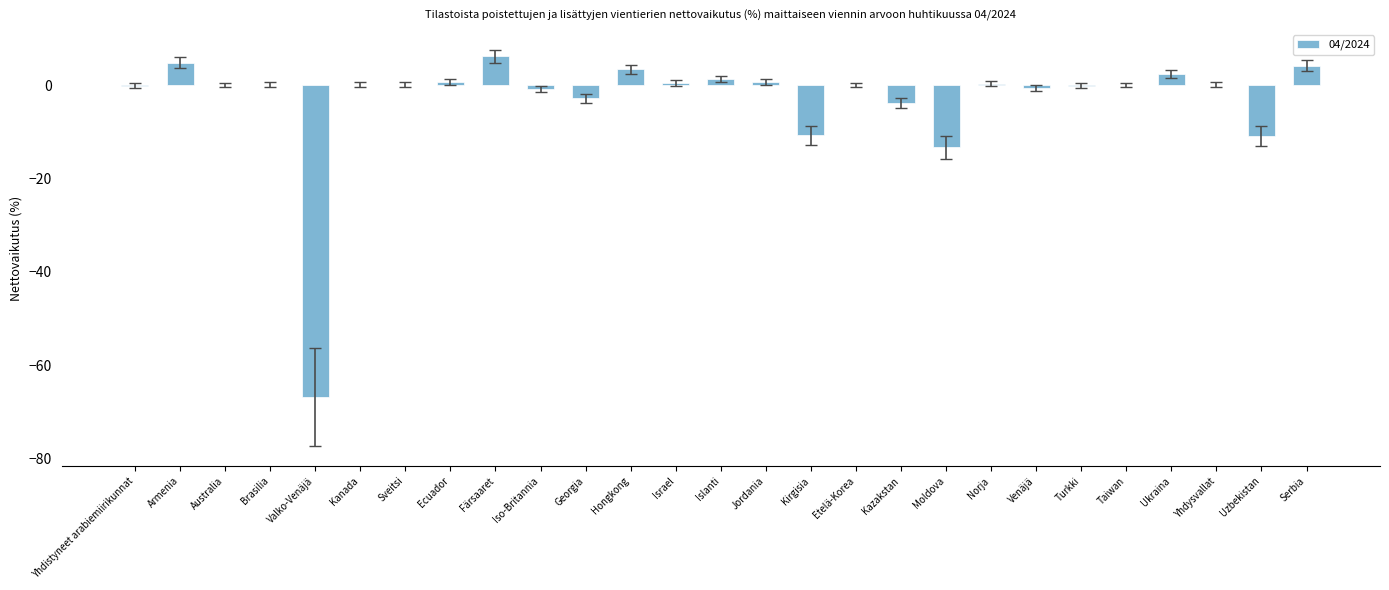

Which has a higher value, Australia or Ukraina?

Ukraina